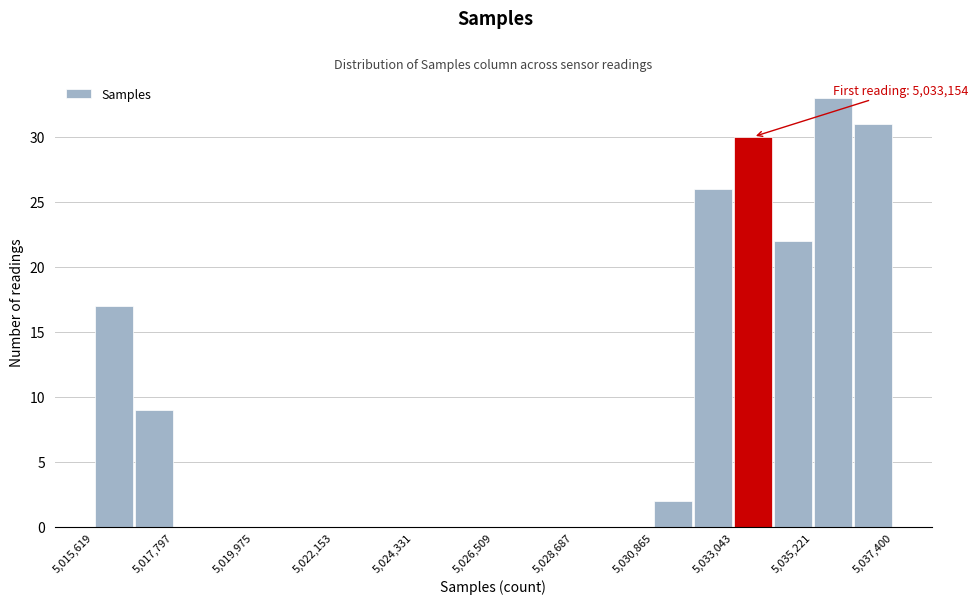

Read against the x-axis, roughly where is the centre of the tallest bar?

5036000